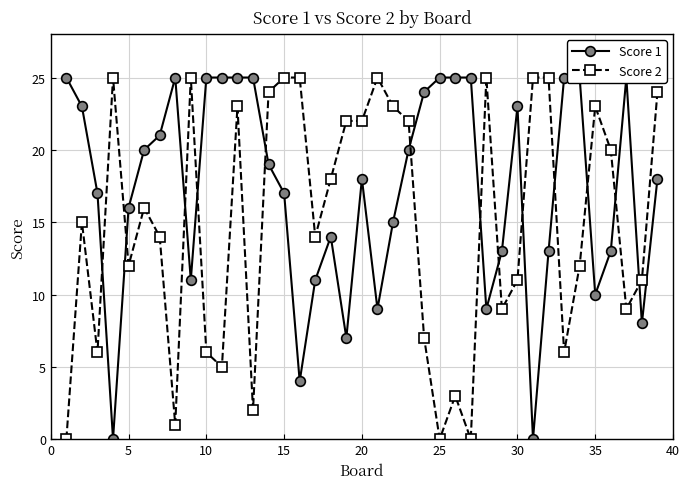

Rank the series by their maximum value, from highest to lowest.

Score 1, Score 2